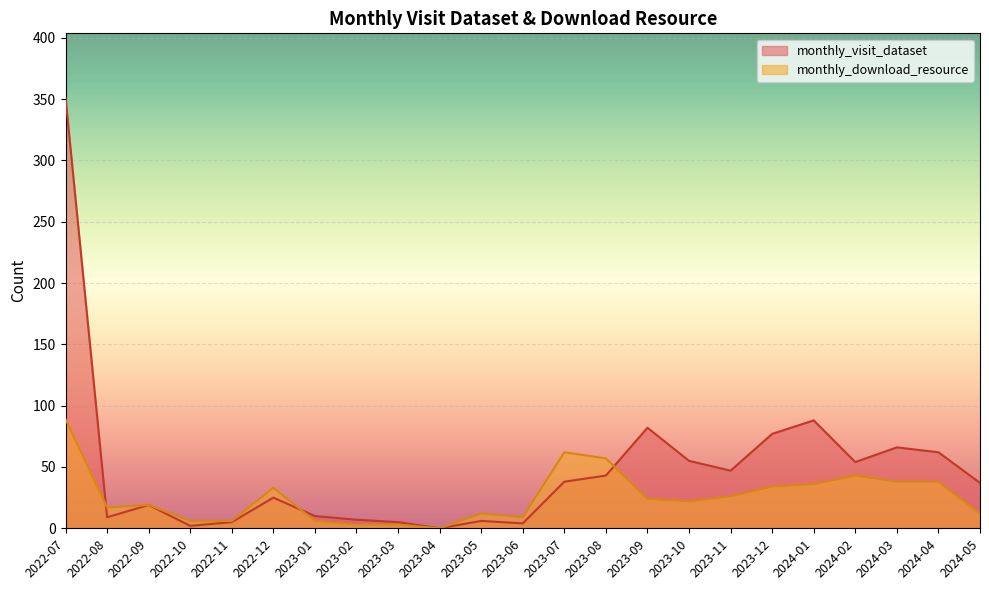

What is the greatest value displayed?

351